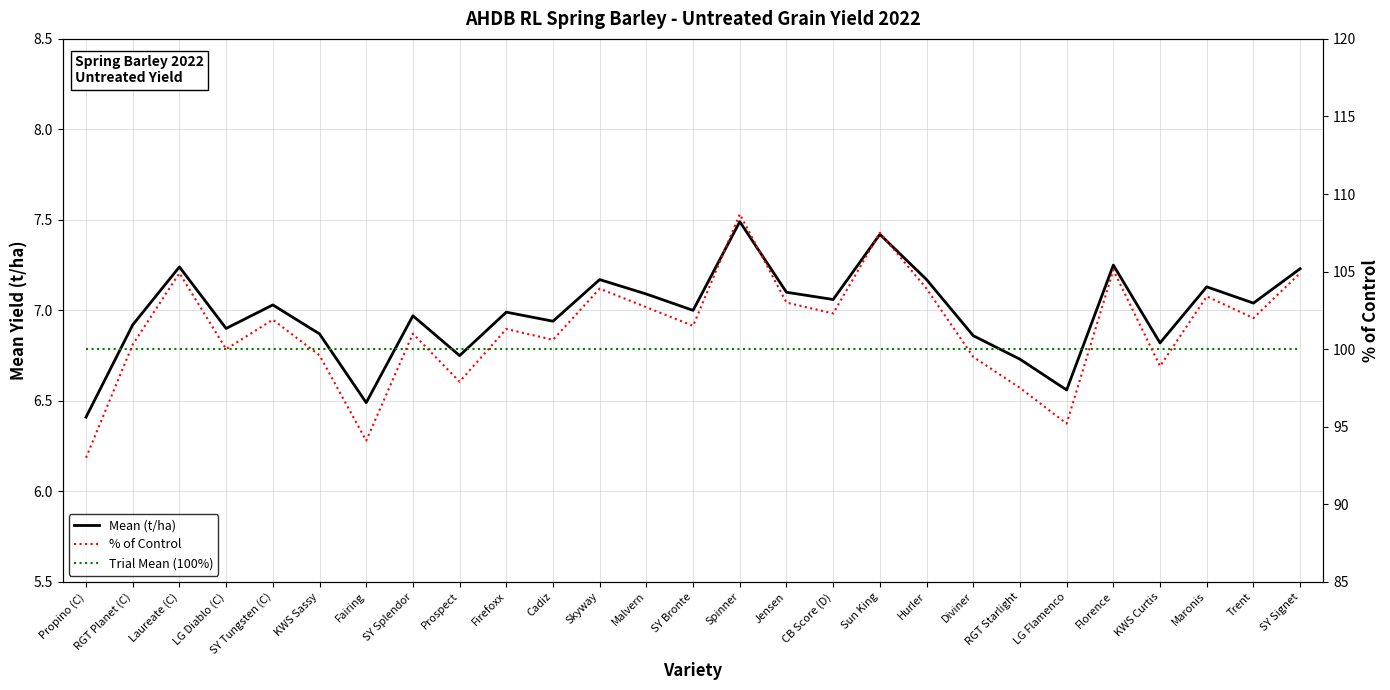

Rank the series by their maximum value, from lowest to highest.

Mean (t/ha), Trial Mean (100%), % of Control